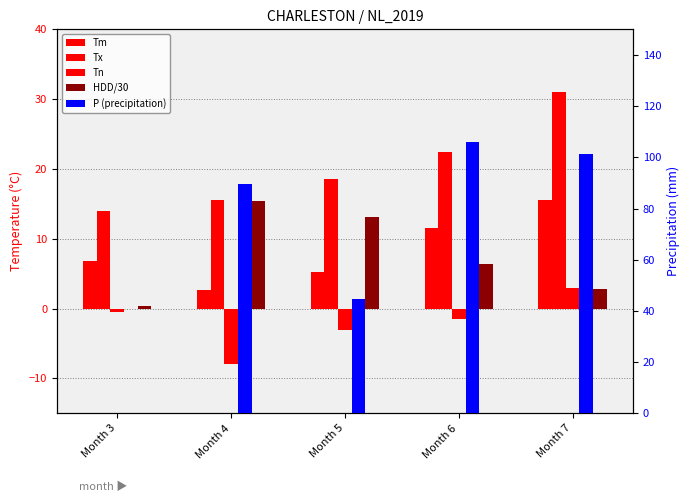

Which series has the largest total across all categories?

P (precipitation)